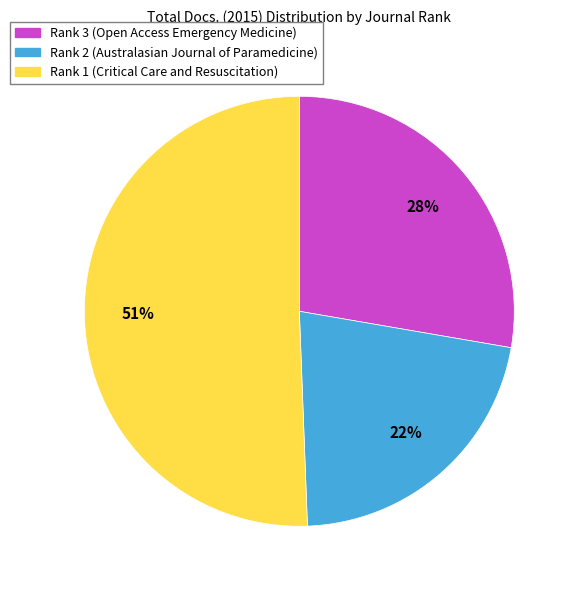

Rank the categories by value from lowest to highest.

Rank 2 (Australasian Journal of Paramedicine), Rank 3 (Open Access Emergency Medicine), Rank 1 (Critical Care and Resuscitation)